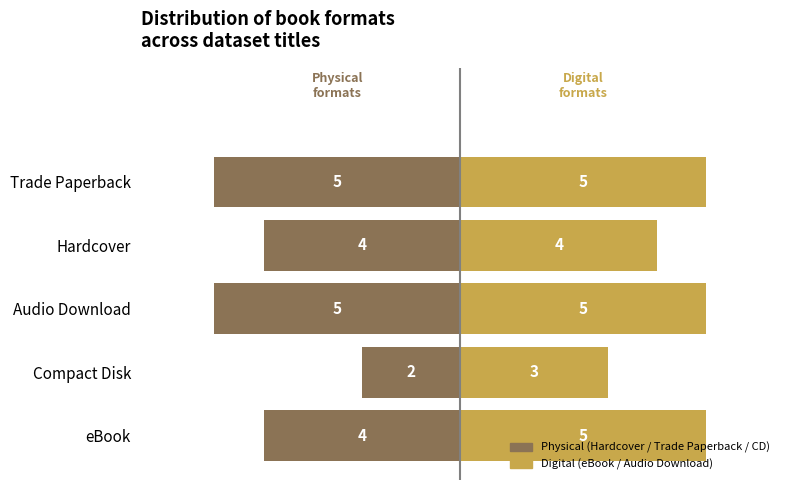

Which series has the widest spread of values?

Hardcover / Trade Paperback